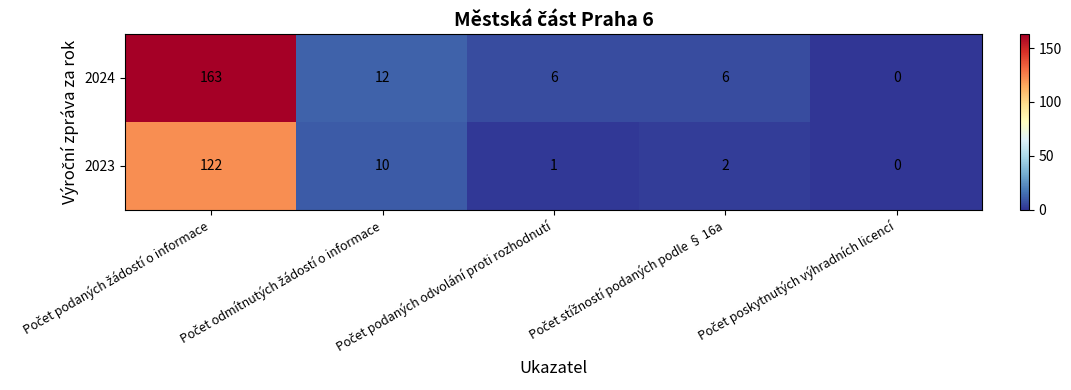

What is the difference between the second highest and minimum values in the 2024 series?

12